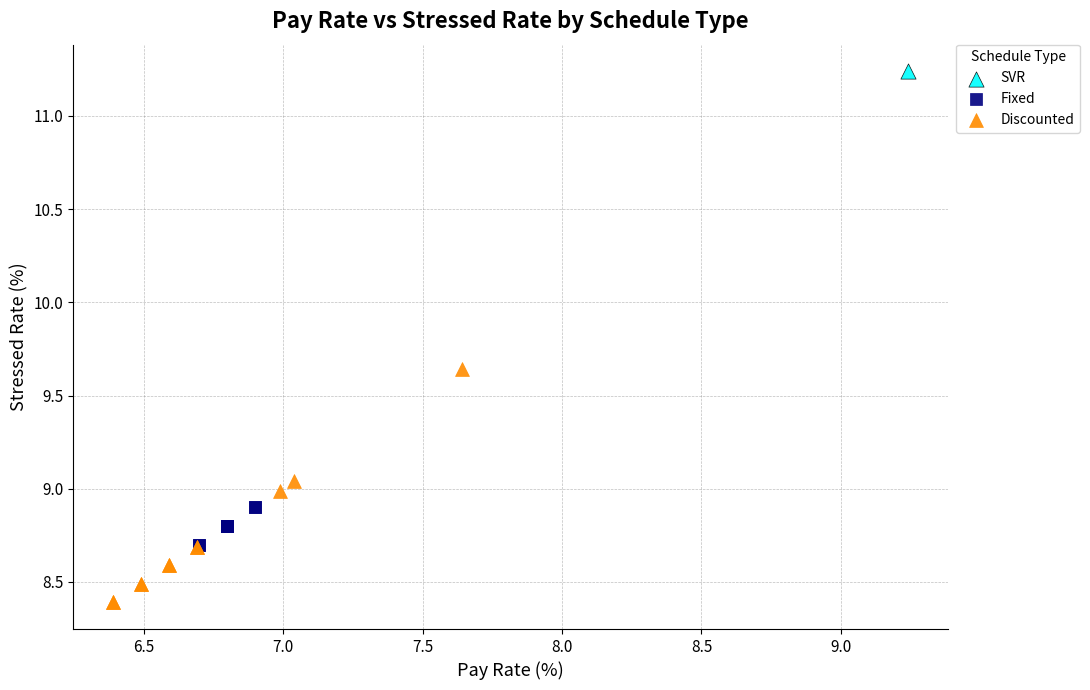

Which series reaches the maximum Y coordinate?

SVR